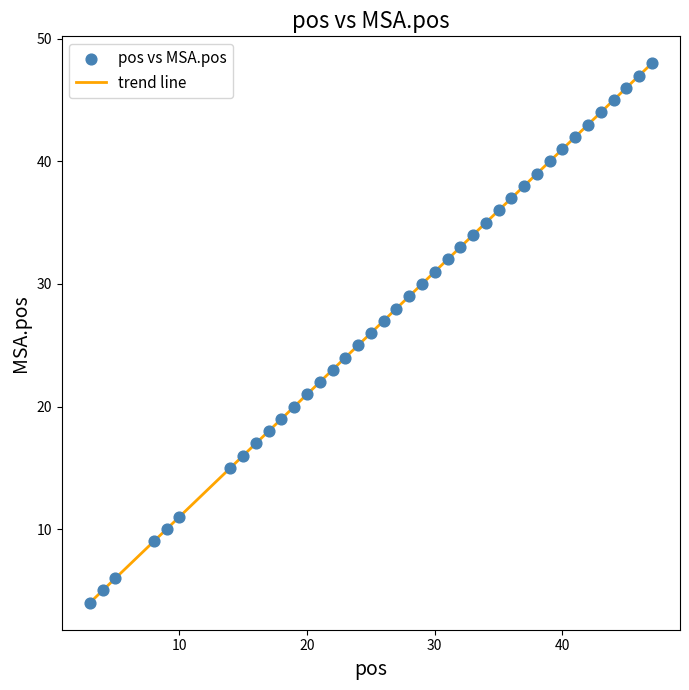

What is the difference between the maximum and minimum values?

44